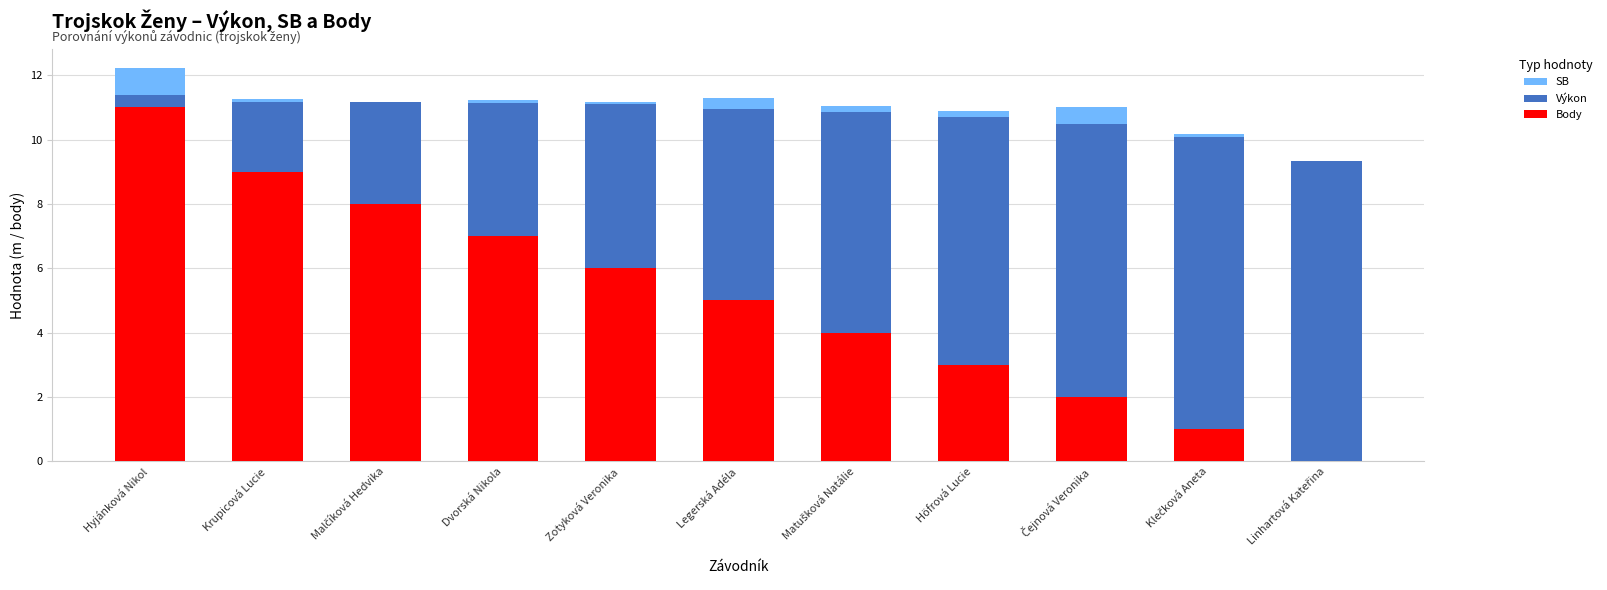

What is the label of the 2nd bar from the right?

Klečková Aneta